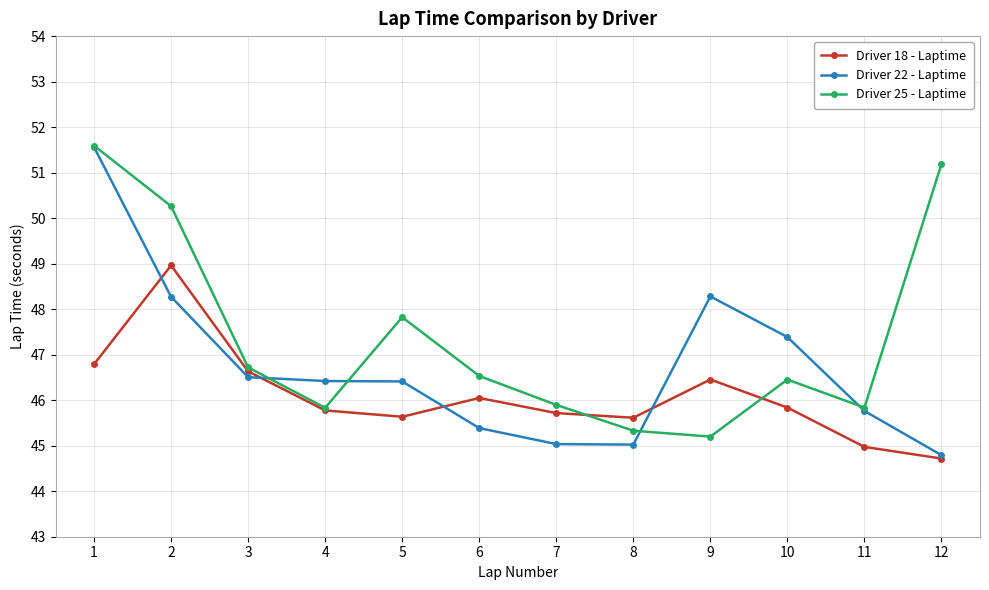

Count the number of categories in the chart.

12